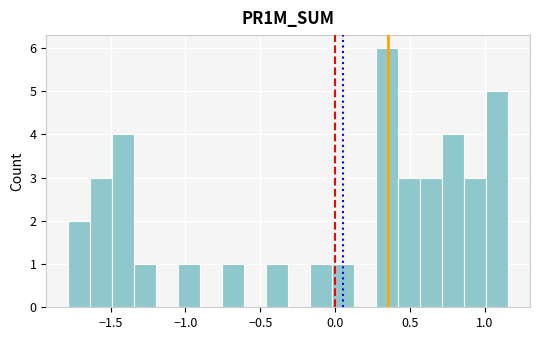

Read against the x-axis, roughly where is the centre of the tallest bar?

0.35